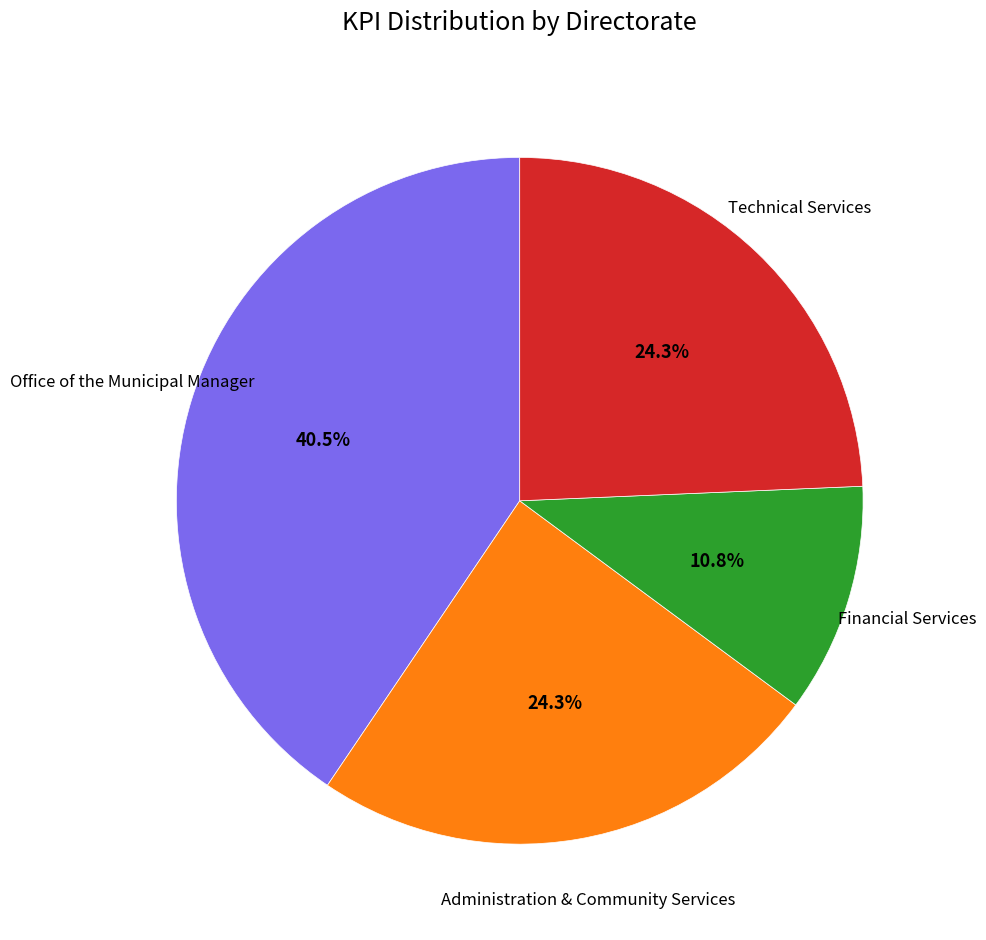

Does any single category account for the majority?

No